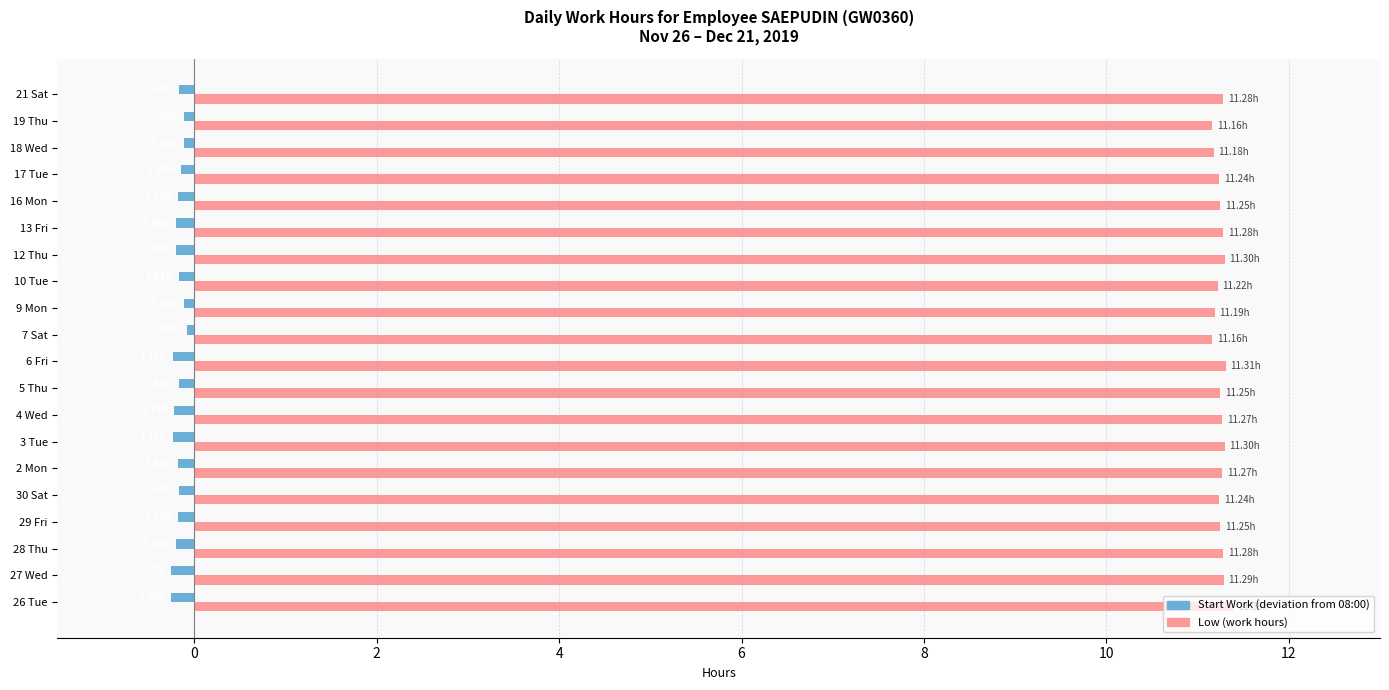

What is the average value of the Low (work hours) series?

11.3